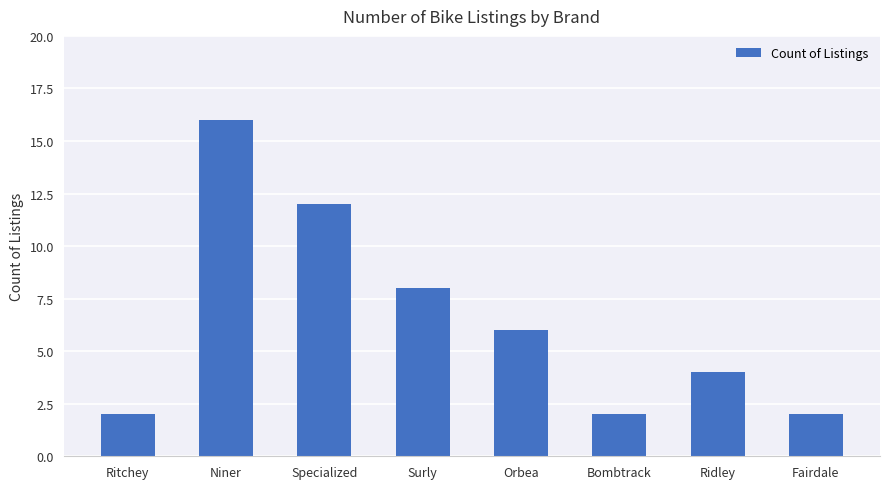

Does the chart contain any negative values?

No